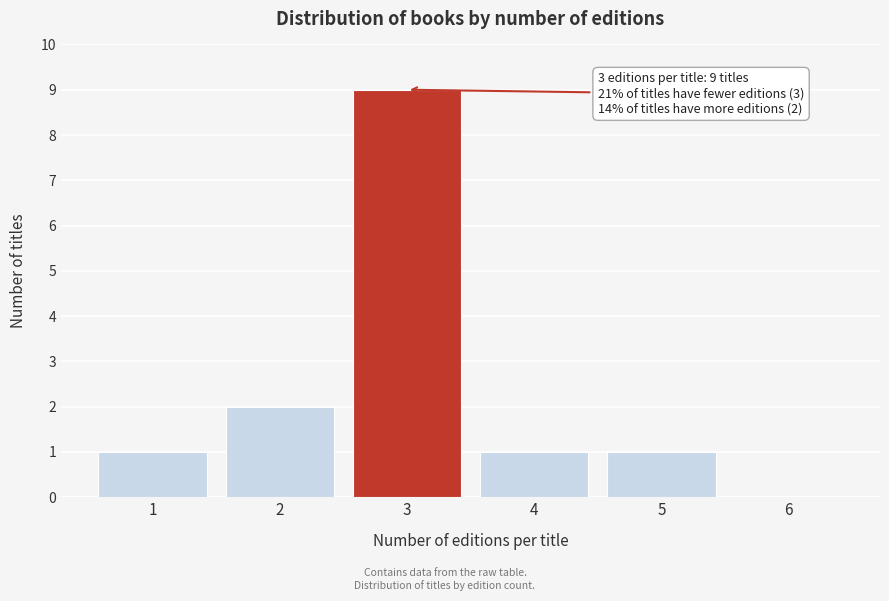

Reading left to right, transcribe all the data shown in this chart.

1=1	2=2	3=9	4=1	5=1	6=0